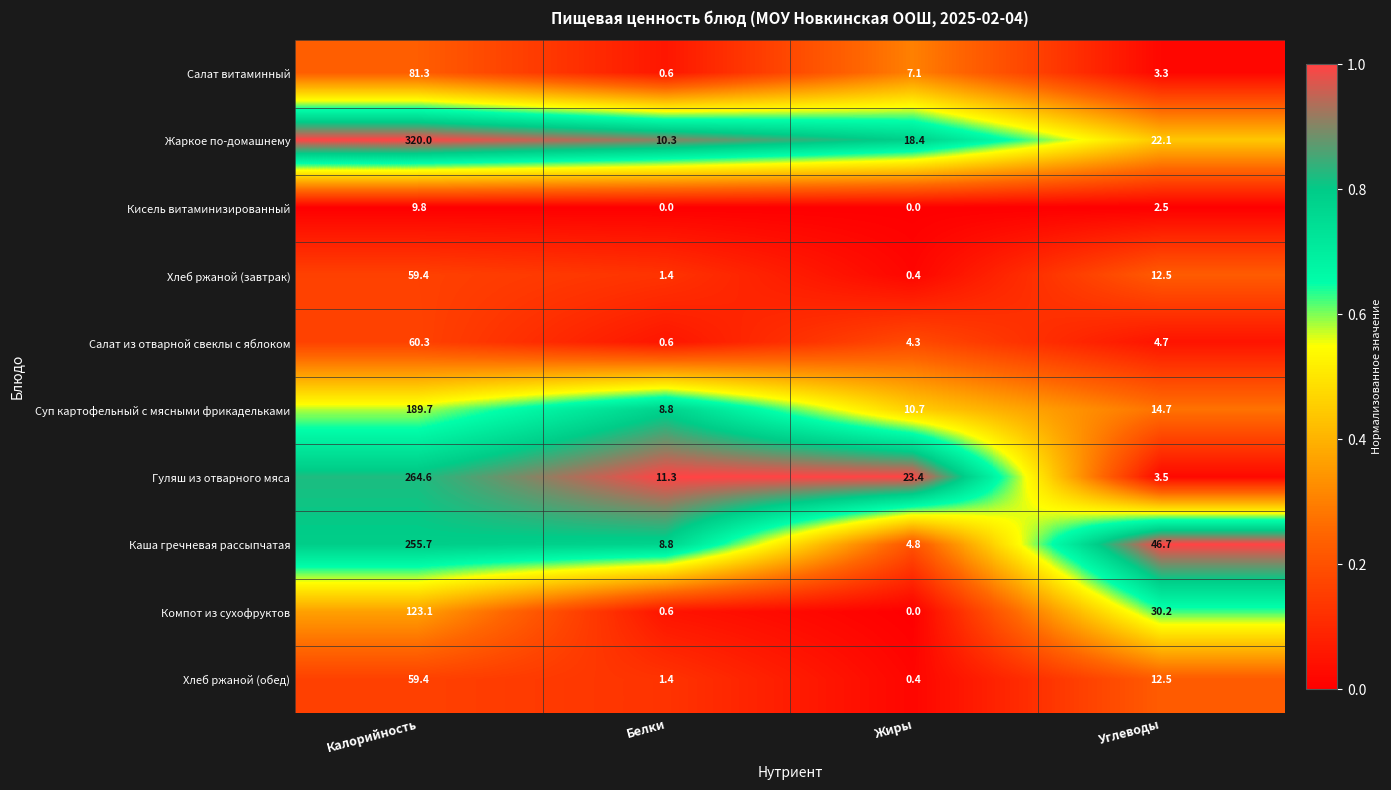

Which series has the largest total across all categories?

Жаркое по-домашнему